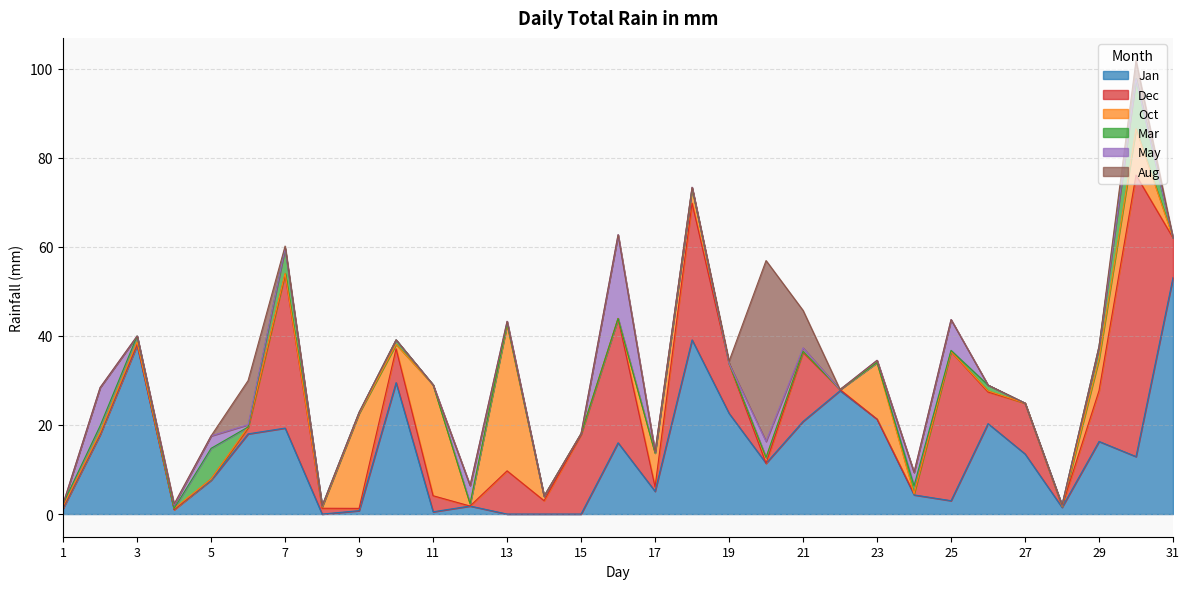

How many interior local peaks does the Aug series have?

4